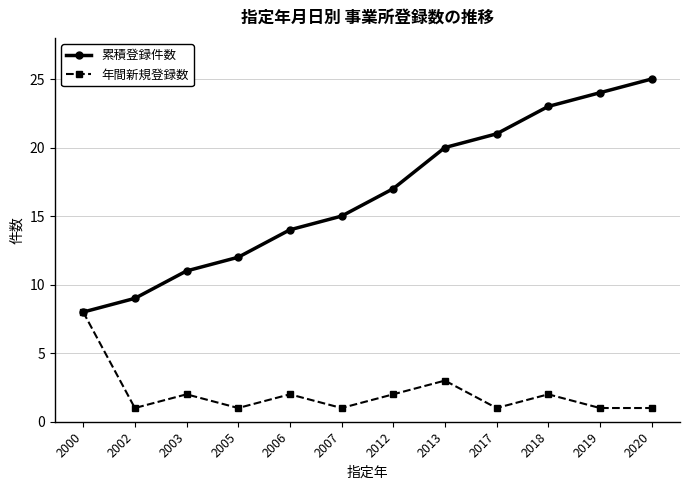

Reading left to right, extract all data points from this chart.

累積登録件数: 8	9	11	12	14	15	17	20	21	23	24	25
年間新規登録数: 8	1	2	1	2	1	2	3	1	2	1	1